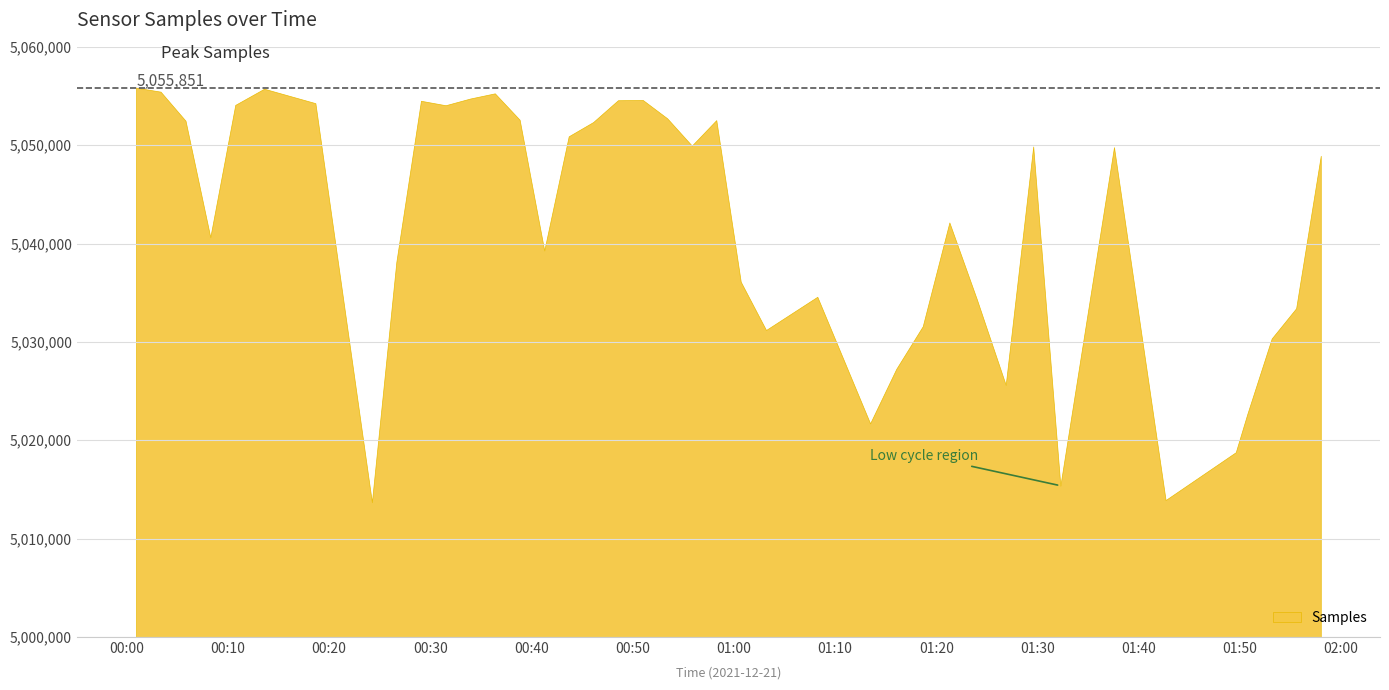

How many points are higher than both their immediate neighbors (excluding endpoints)?

9